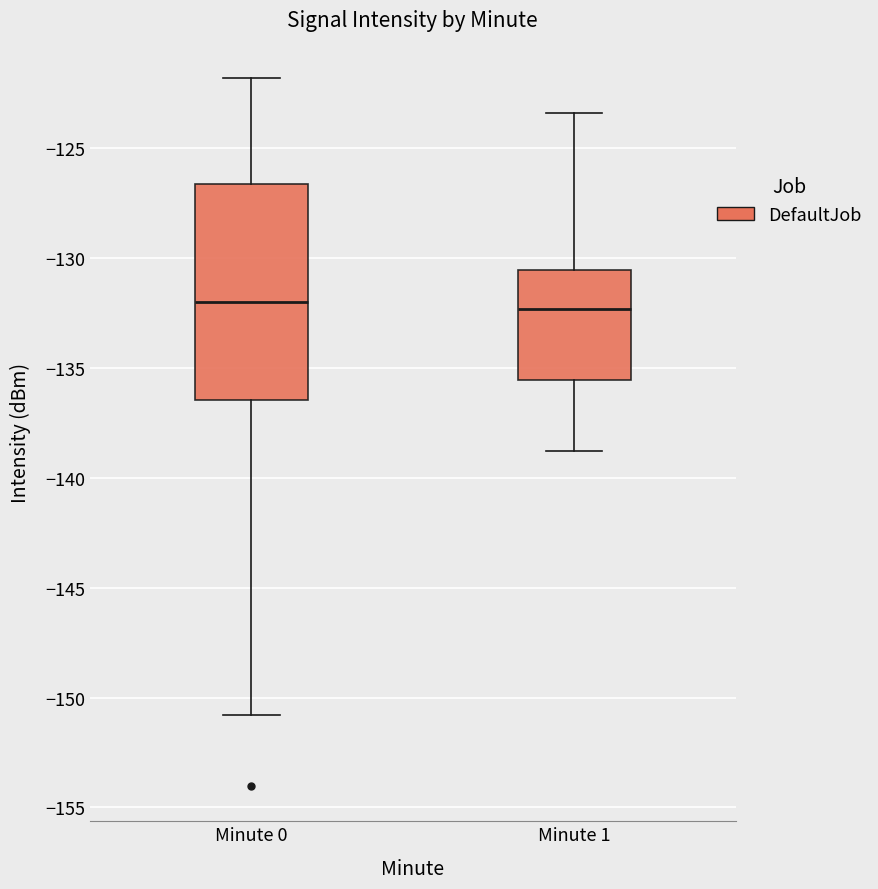

Which box is the tallest, from its lower edge to its upper edge?

Minute 0